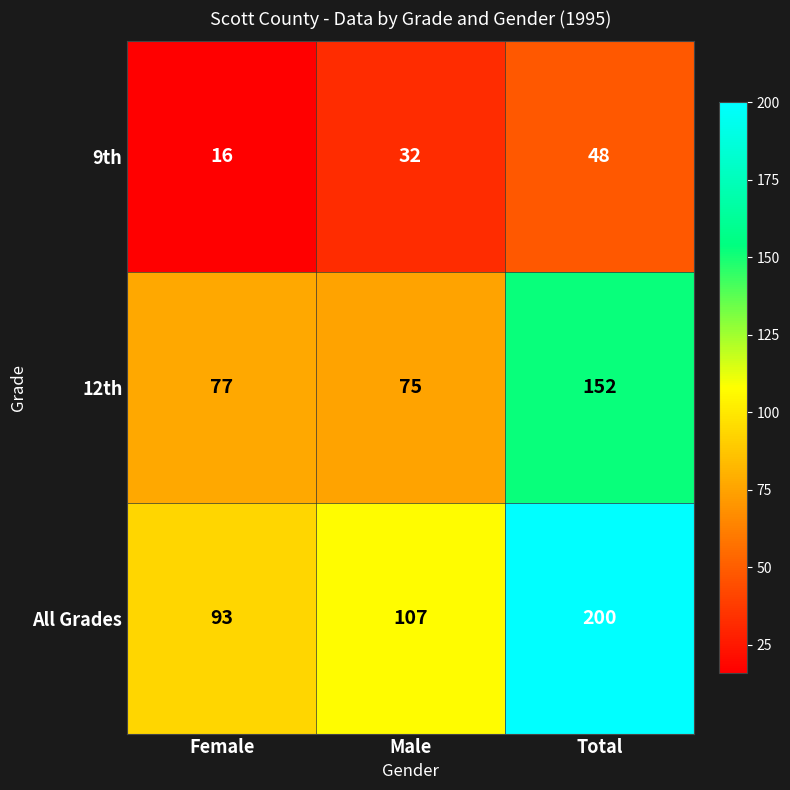

What is the total value across all series at Total?

400